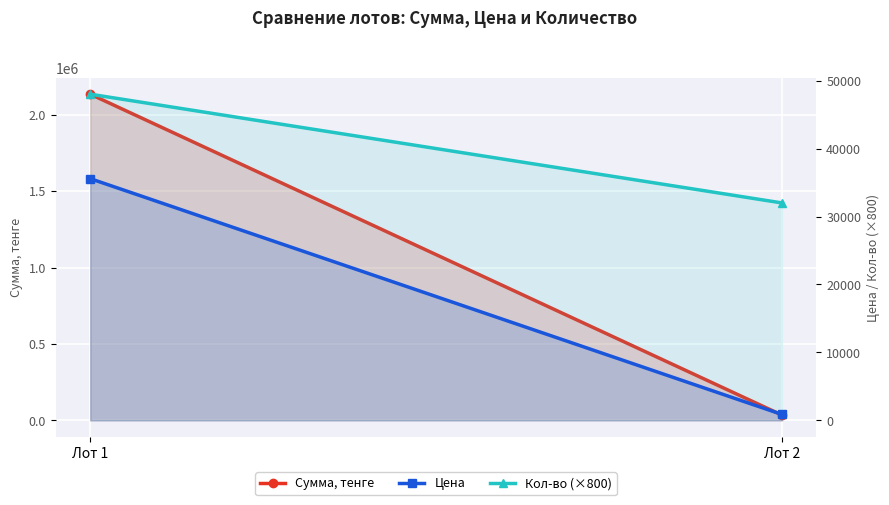

How many values in the Цена series exceed 35571?

1